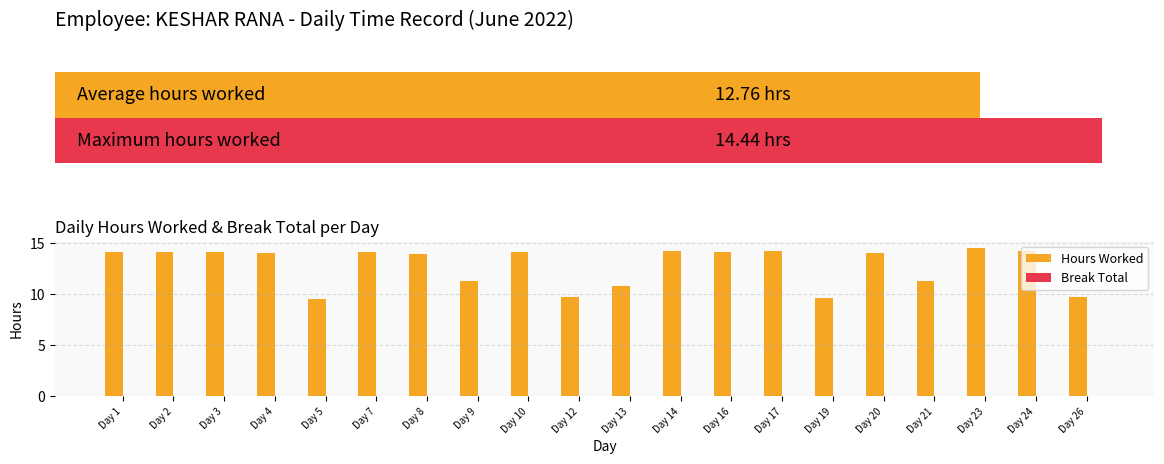

What is the difference between the maximum and second lowest values in the Hours Worked series?

4.8